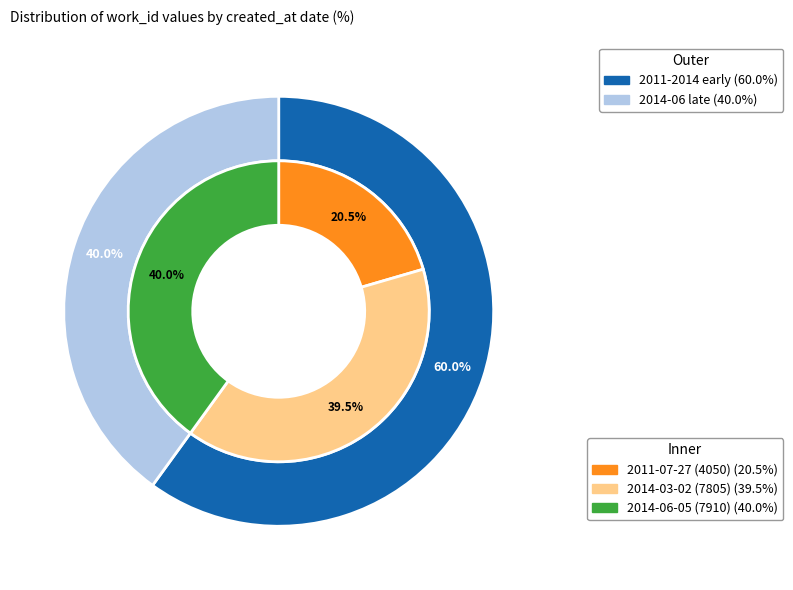

To the nearest percent, what is the difference between the largest and smallest slice percentages?

20%